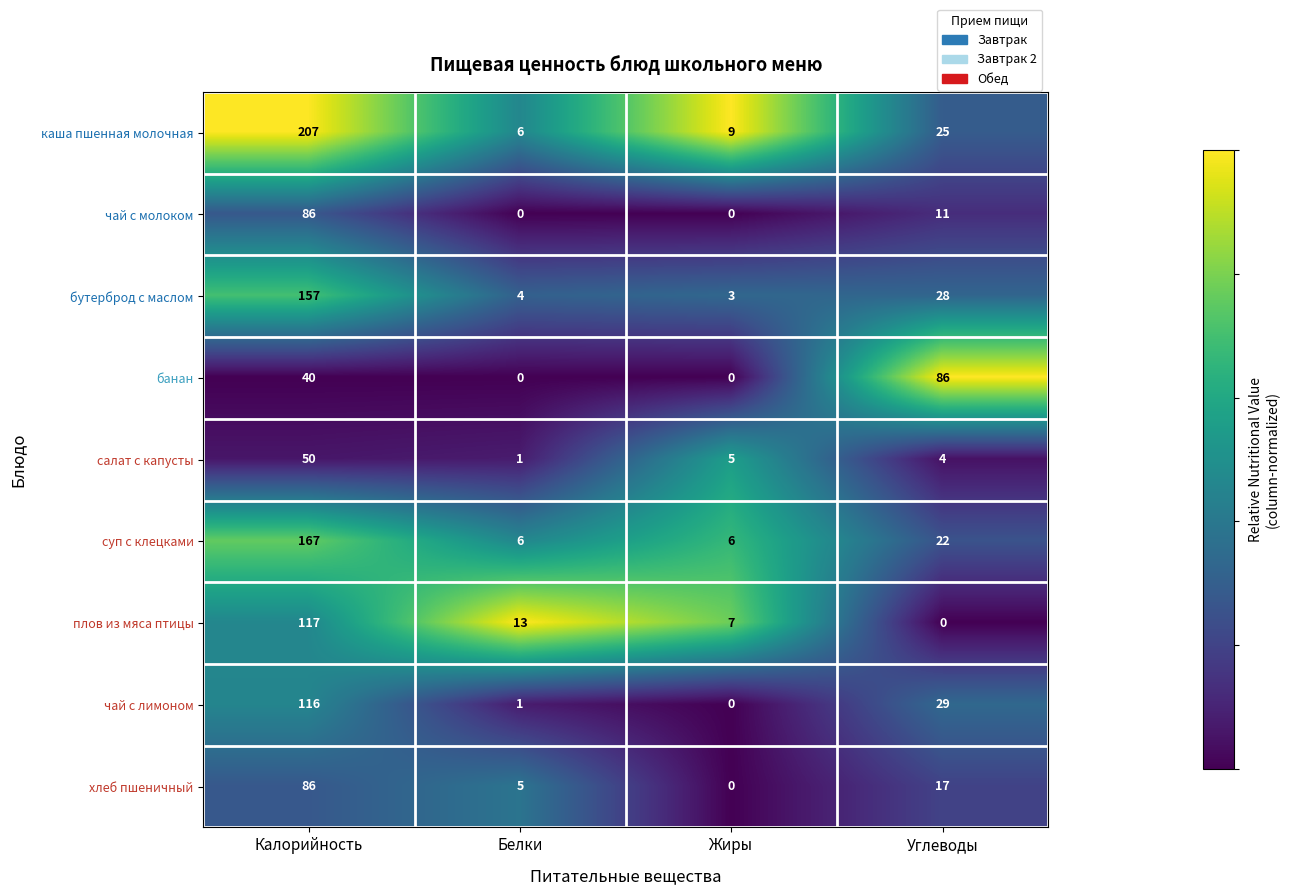

Between Жиры and Углеводы, which series saw the biggest shift?

банан